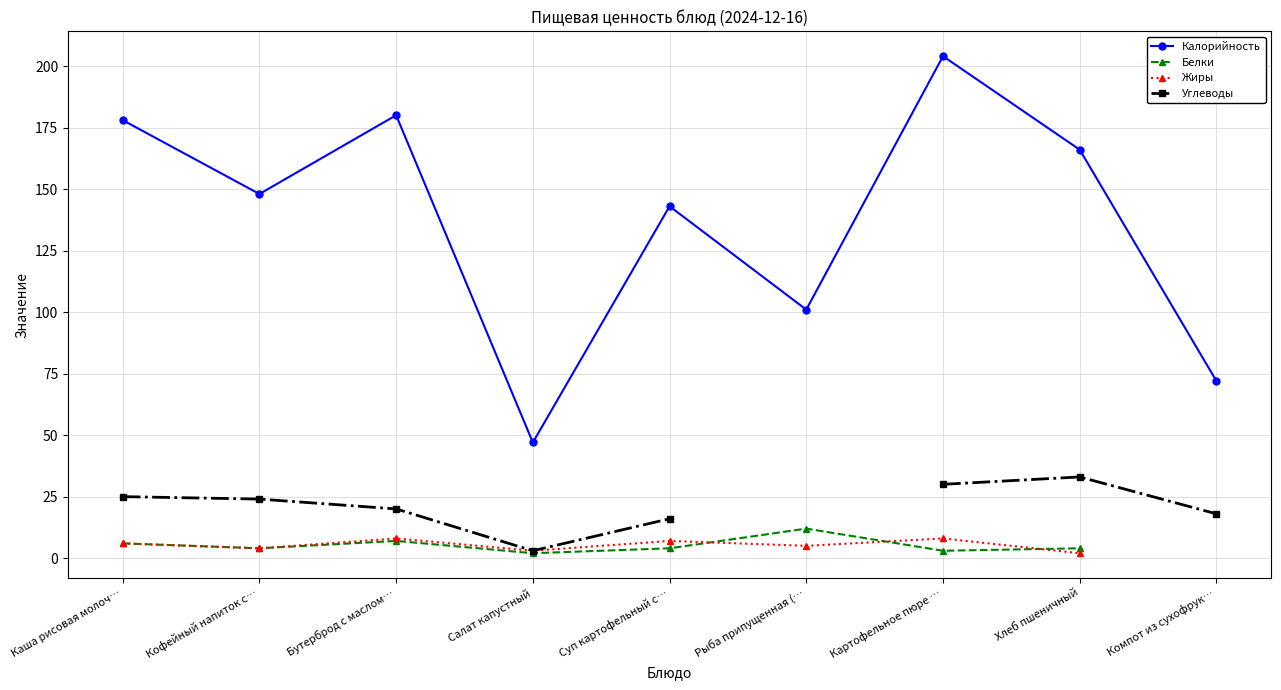

True or false: Углеводы and Калорийность cross at least once.

False